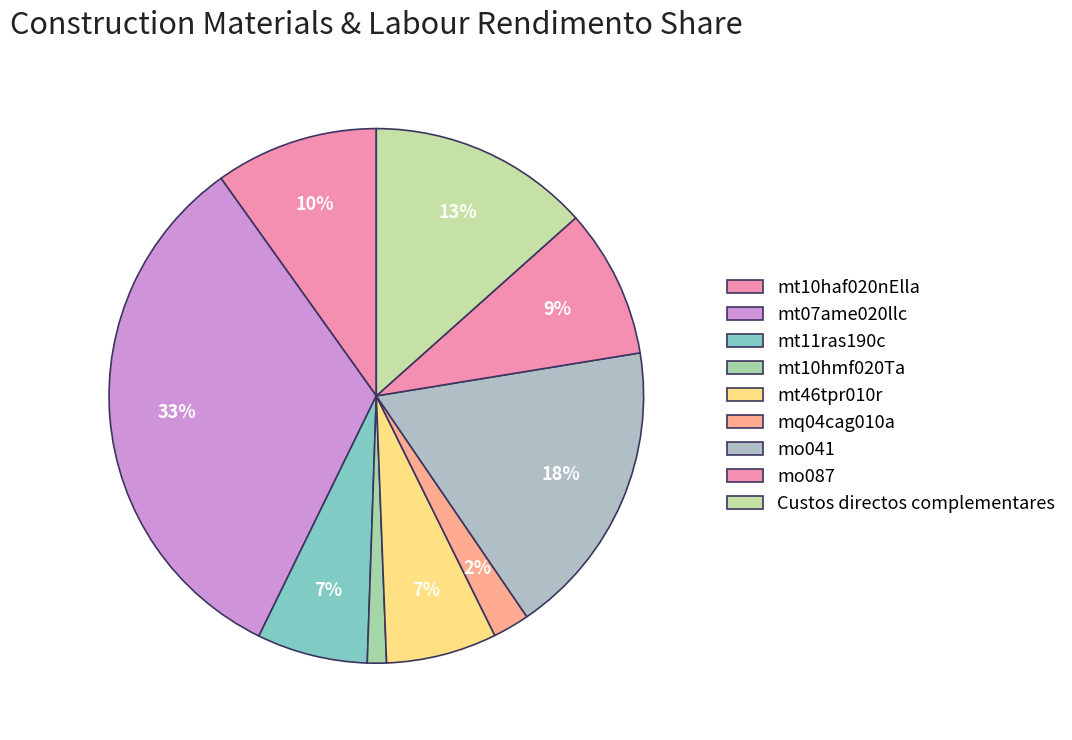

Which category has the biggest portion of the pie?

mt07ame020llc